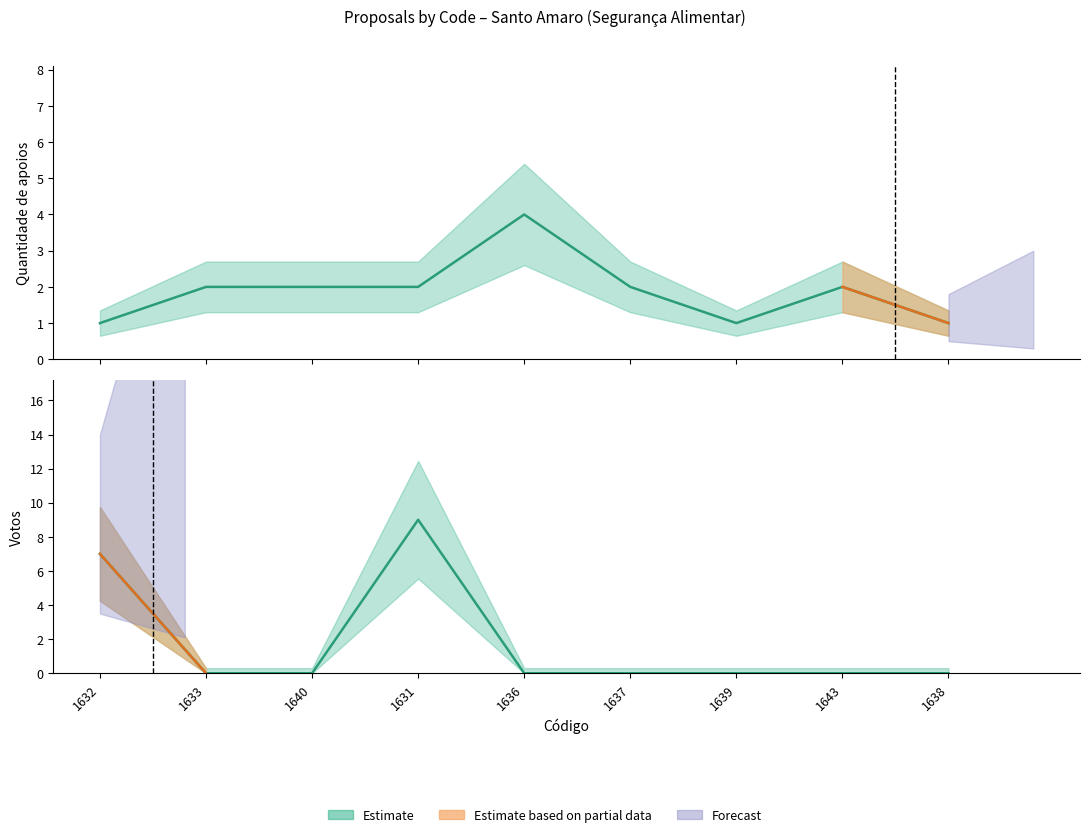

What is the spread (max minus min) of values at 1632?

6